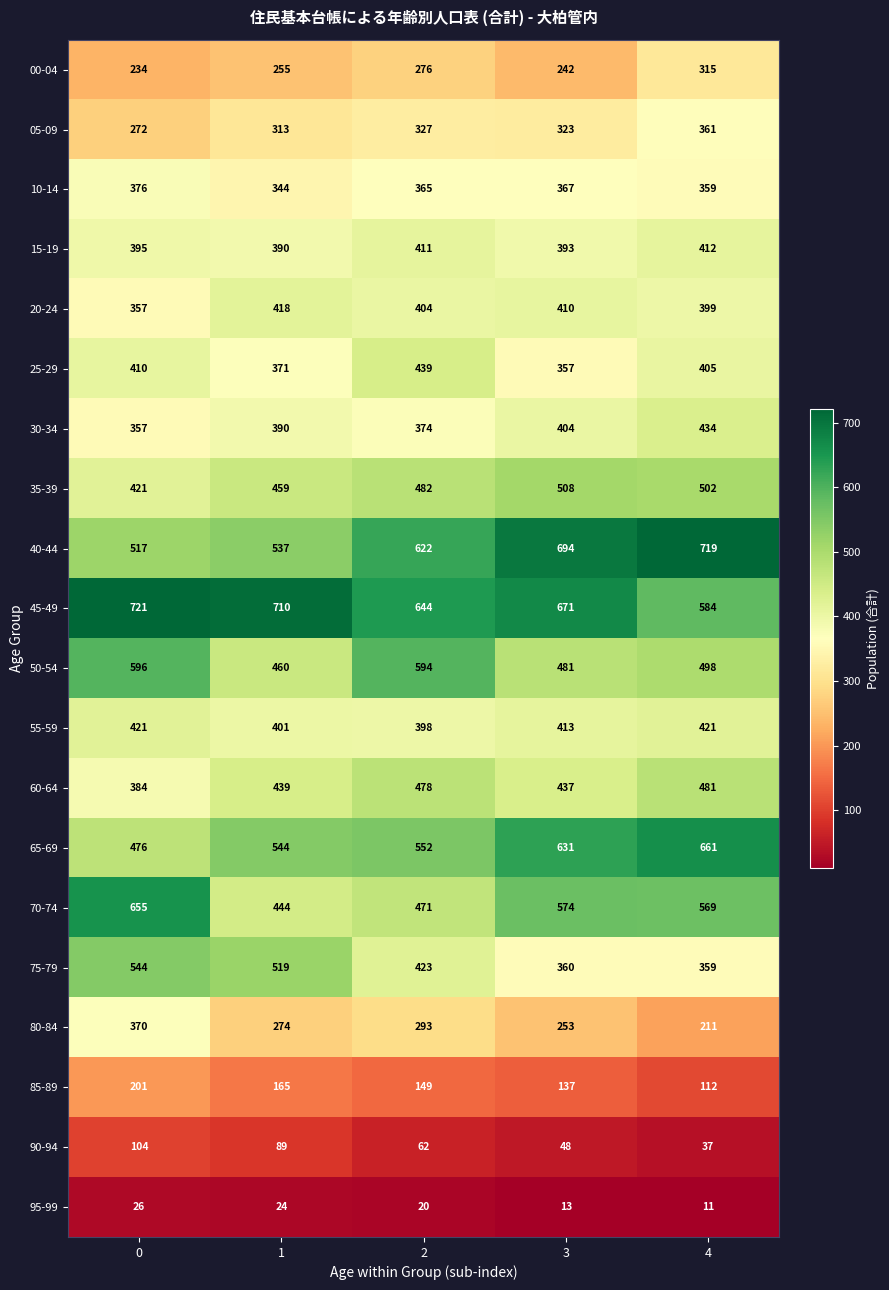

What is the difference between the highest and lowest values at 1?

686